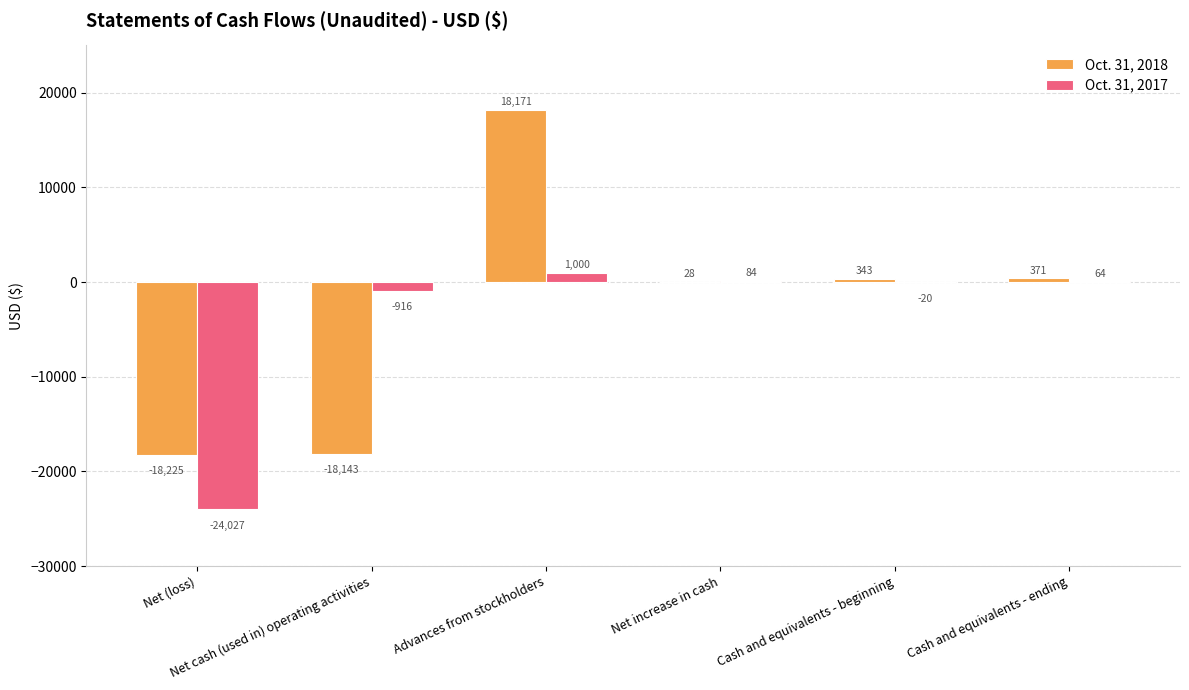

Reading left to right, transcribe all the data shown in this chart.

Oct. 31, 2018: -18225	-18143	18171	28	343	371
Oct. 31, 2017: -24027	-916	1000	84	-20	64